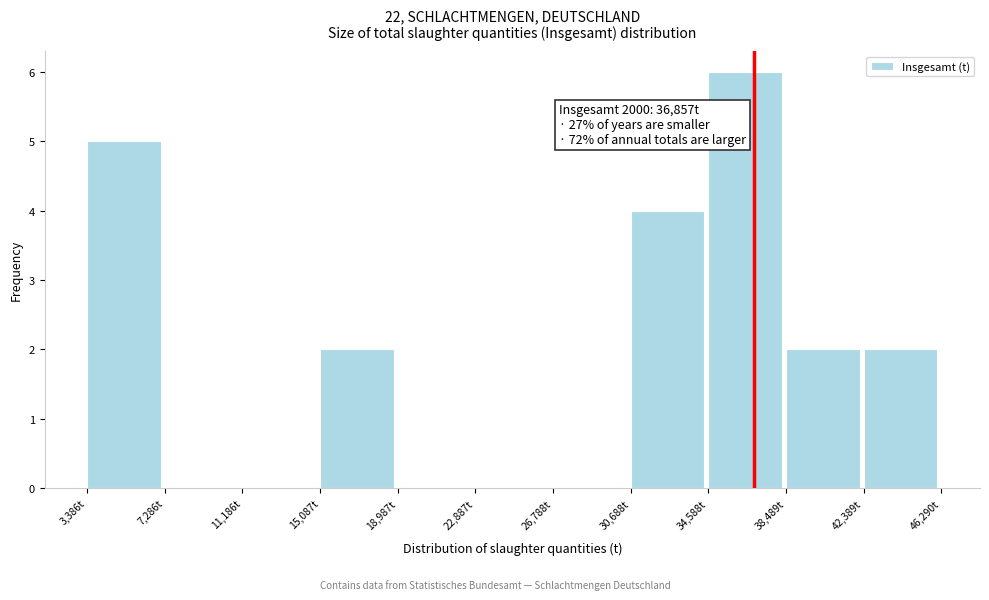

Which range on the x-axis has the tallest bar?

34500 to 38500